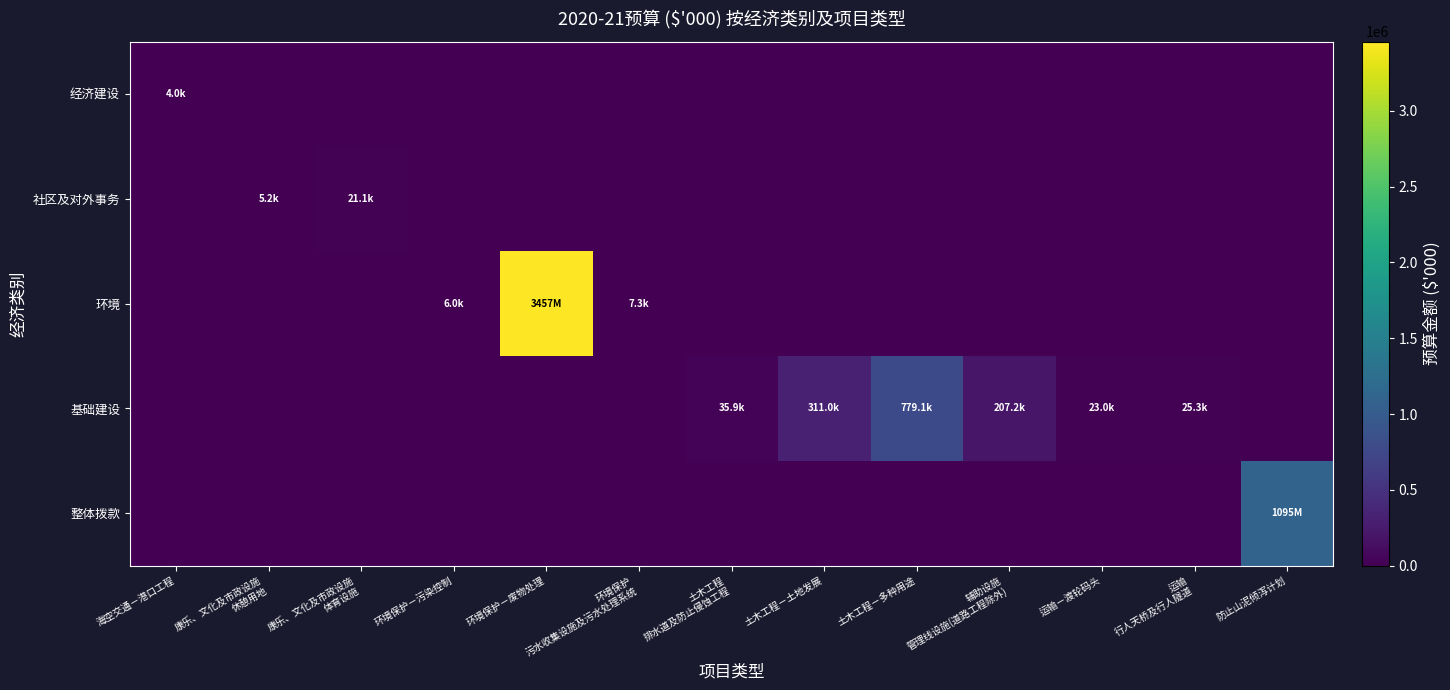

Count the number of categories in the chart.

13